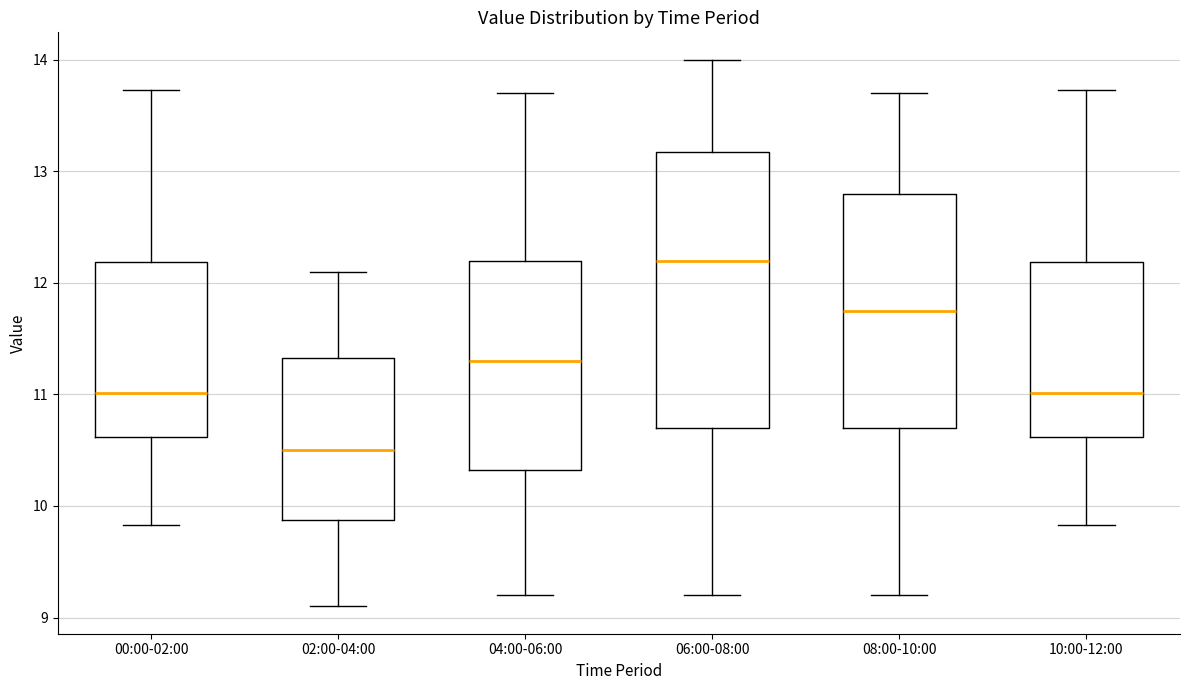

Which box is the tallest, from its lower edge to its upper edge?

06:00-08:00